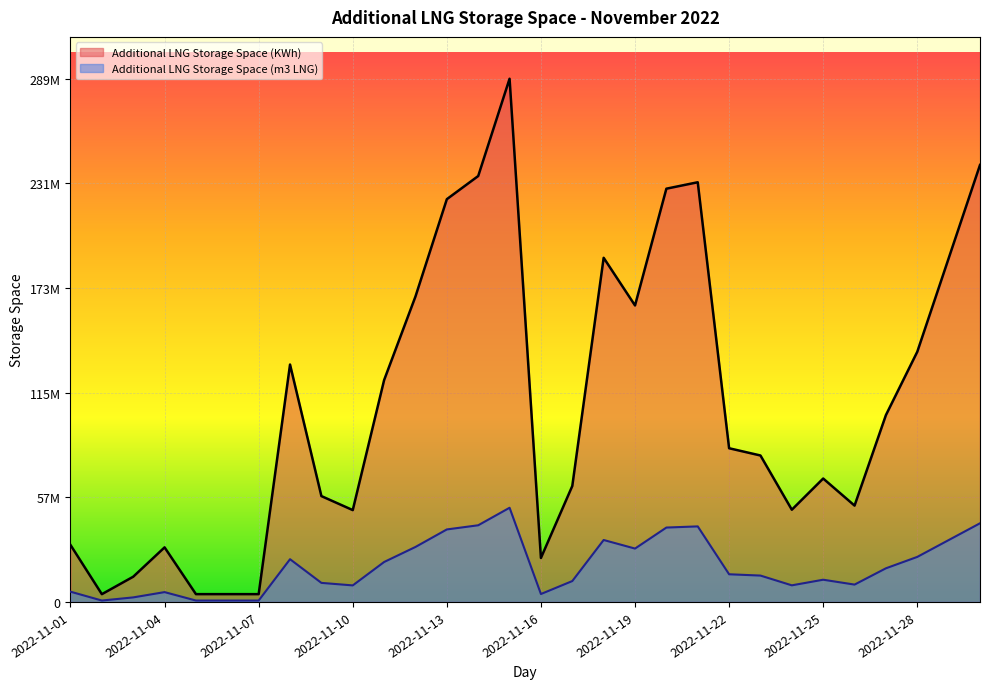

At 2022-11-08, list the series in order from largest to smallest.

Additional LNG Storage Space (KWh), Additional LNG Storage Space (m3 LNG)